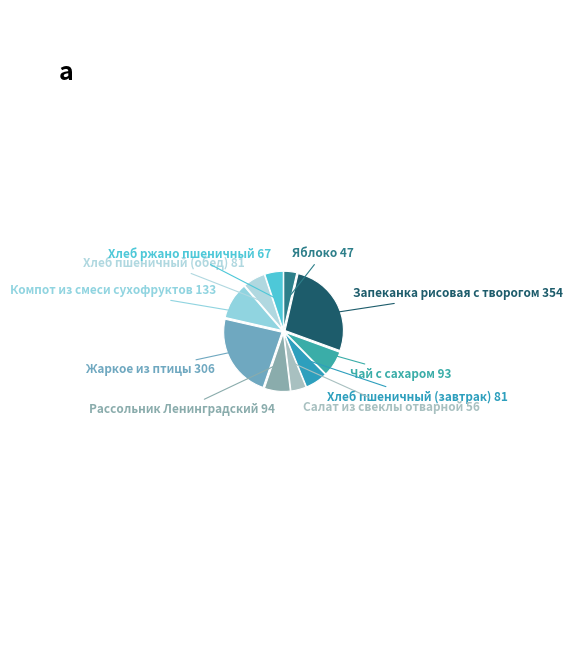

Which category has the biggest portion of the pie?

Запеканка рисовая с творогом